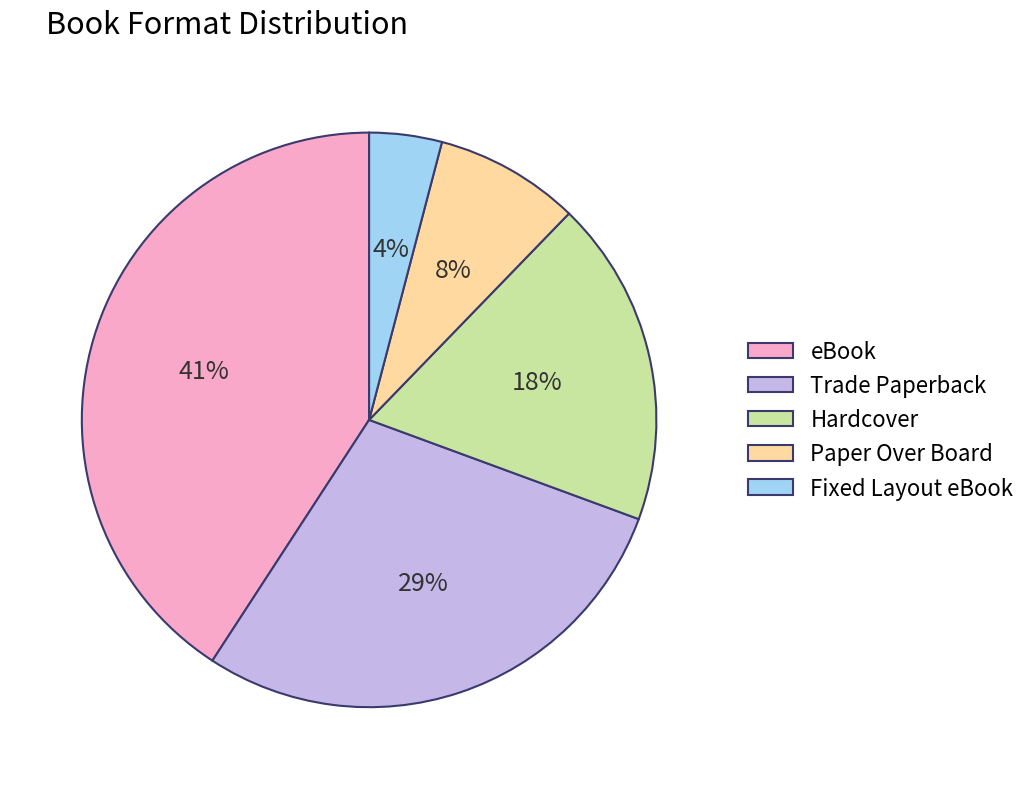

Approximately how many times larger is the value at Fixed Layout eBook compared to Paper Over Board?

0.5